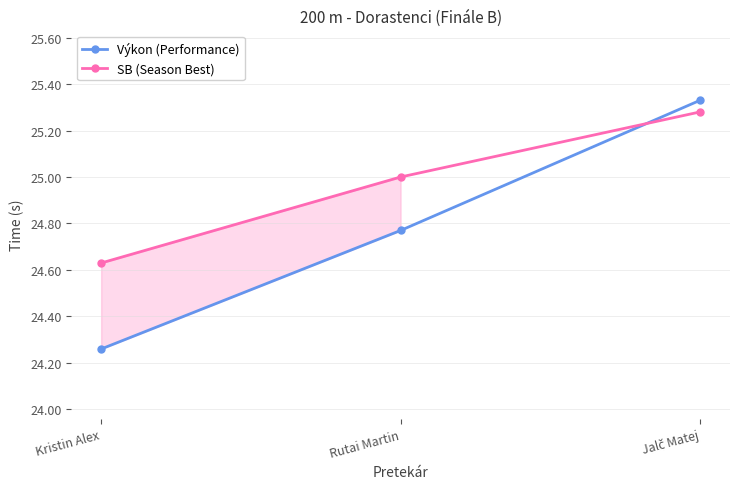

What are all the series names shown in the legend?

Výkon (Performance), SB (Season Best)